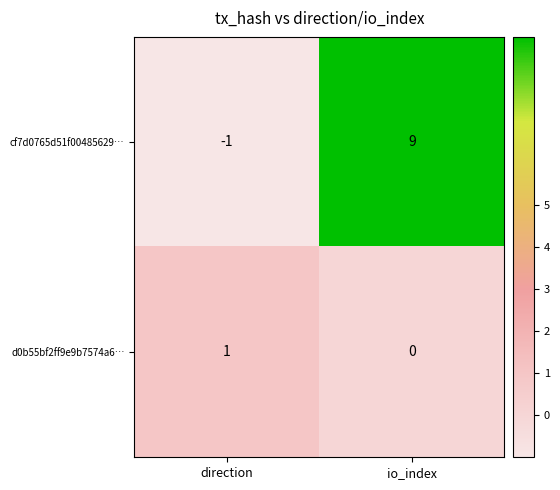

What is the difference between the highest and lowest values at direction?

2